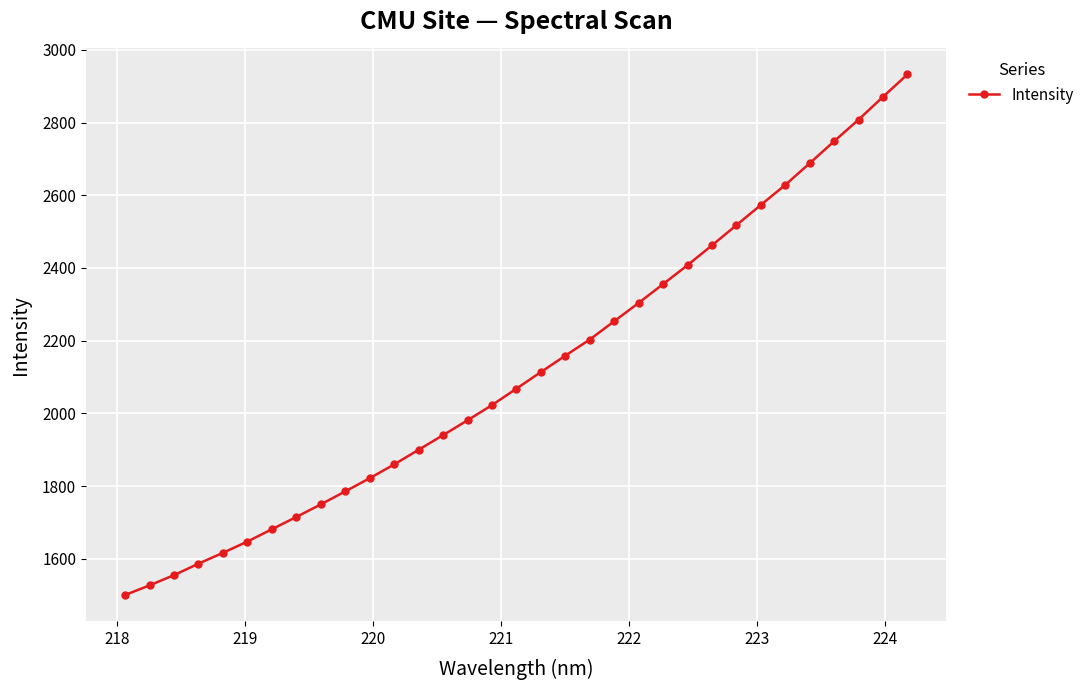

What is the average value?

2120.8